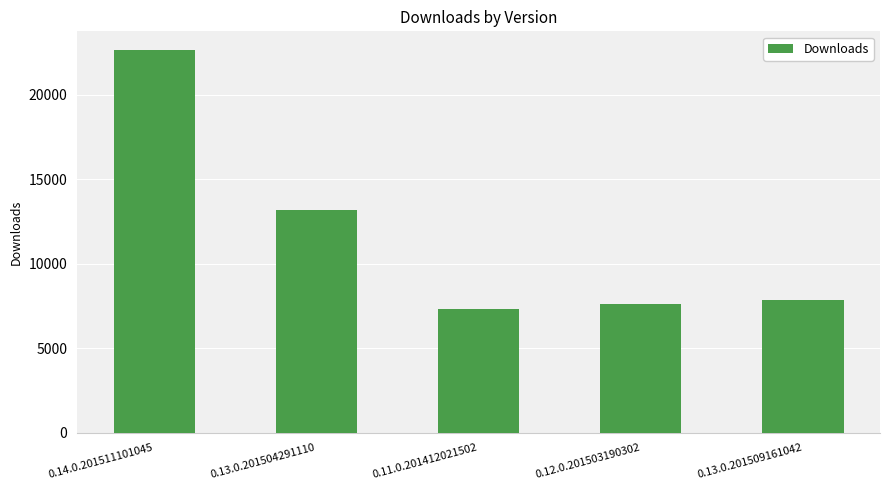

Reading right to left, extract all data points from this chart.

0.13.0.201509161042=7876	0.12.0.201503190302=7628	0.11.0.201412021502=7306	0.13.0.201504291110=13172	0.14.0.201511101045=22620